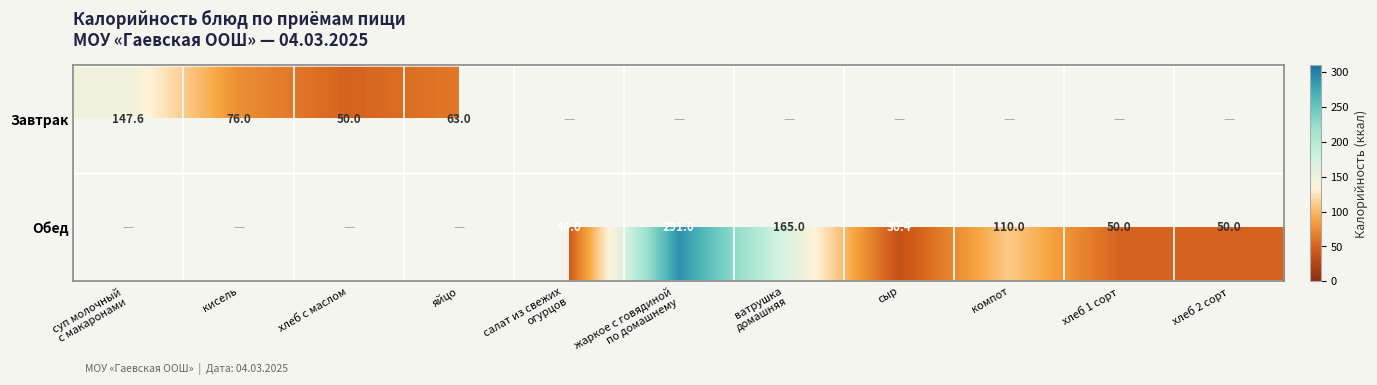

Which label corresponds to the smallest value in the chart?

сыр